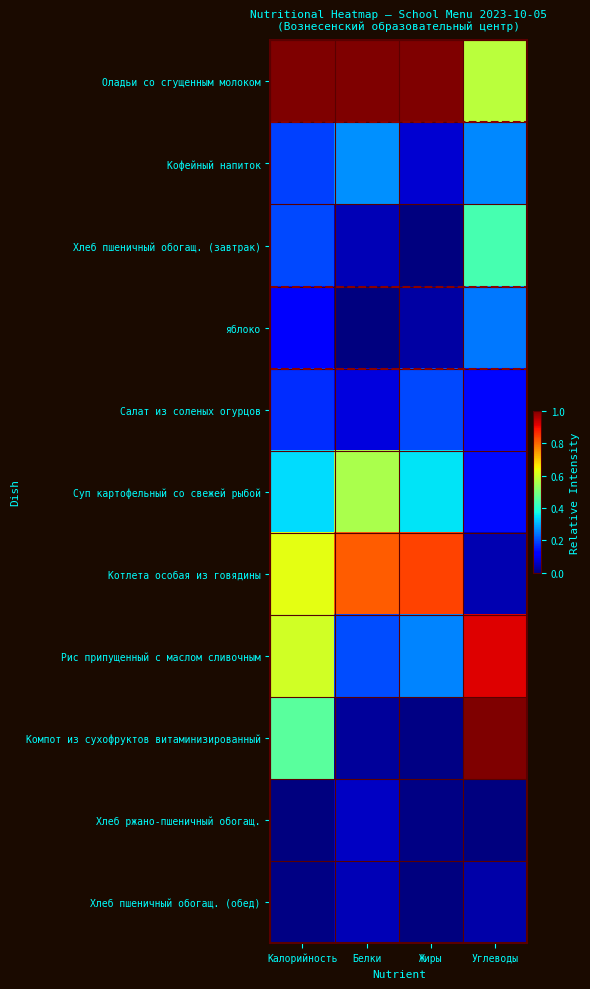

Which series has the largest total across all categories?

Оладьи со сгущенным молоком